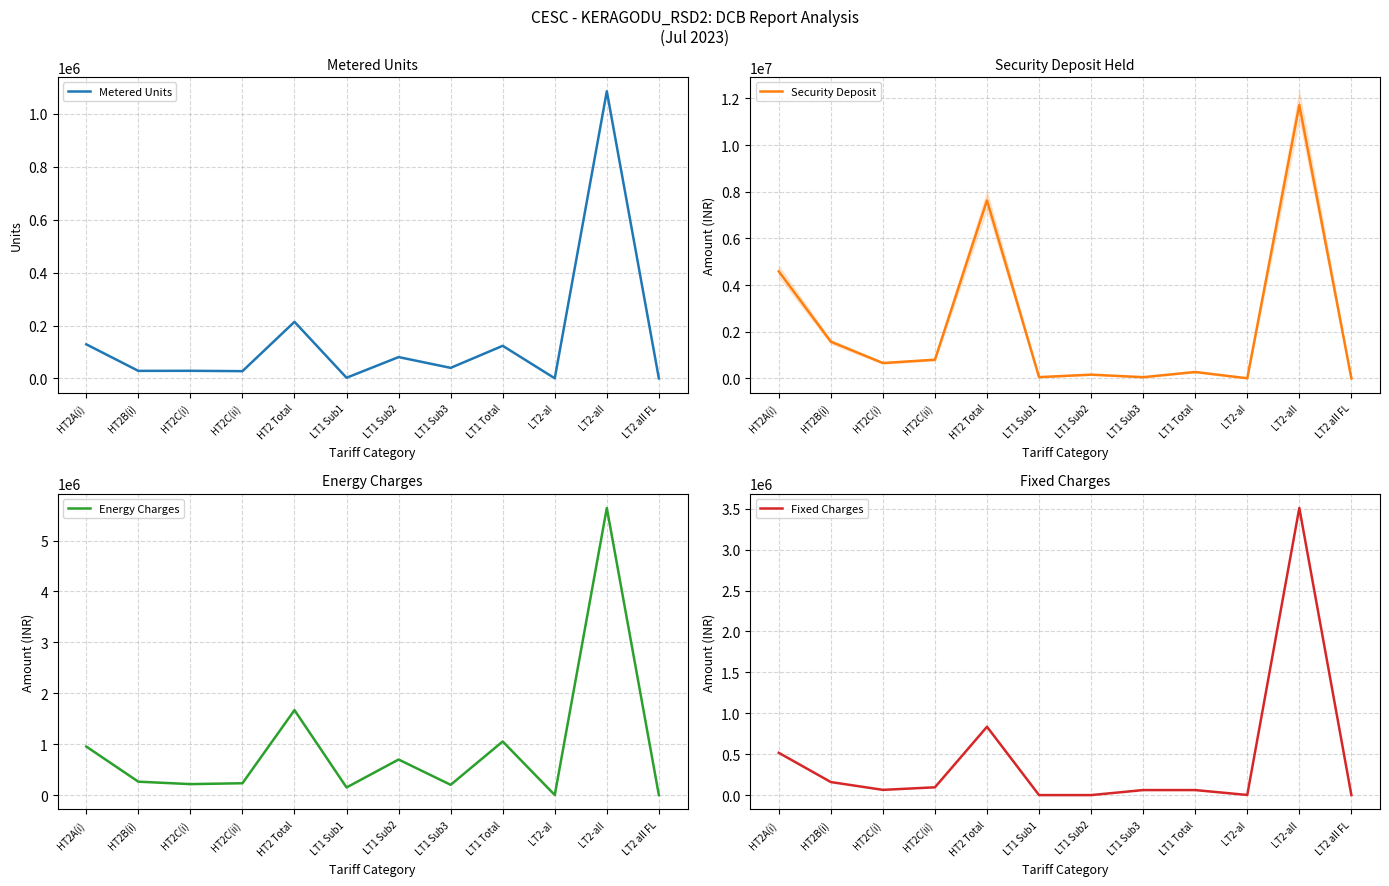

Reading right to left, list all the values displayed in this chart.

Metered Units: LT2 aII FL=191.0	LT2-aII=1085390.0	LT2-aI=550.0	LT1 Total=123345.0	LT1 Sub3=39981.0	LT1 Sub2=80737.0	LT1 Sub1=2627.0	HT2 Total=214023.0	HT2C(ii)=27520.0	HT2C(i)=28904.0	HT2B(i)=28610.0	HT2A(i)=128989.0
Security Deposit: LT2 aII FL=4040.0	LT2-aII=11719214.0	LT2-aI=8455.0	LT1 Total=277984.0	LT1 Sub3=55850.0	LT1 Sub2=164296.0	LT1 Sub1=57838.0	HT2 Total=7632275.0	HT2C(ii)=804303.0	HT2C(i)=661556.0	HT2B(i)=1576610.0	HT2A(i)=4589806.0
Energy Charges: LT2 aII FL=1247.0	LT2-aII=5638947.5	LT2-aI=2866.8	LT1 Total=1054042.6	LT1 Sub3=203040.8	LT1 Sub2=699860.3	LT1 Sub1=151141.5	HT2 Total=1669842.5	HT2C(ii)=233920.0	HT2C(i)=216770.6	HT2B(i)=264642.5	HT2A(i)=954509.3
Fixed Charges: LT2 aII FL=550.0	LT2-aII=3508642.3	LT2-aI=1540.0	LT1 Total=61471.3	LT1 Sub3=61471.3	LT1 Sub2=0.0	LT1 Sub1=0.0	HT2 Total=835075.0	HT2C(ii)=95200.0	HT2C(i)=63900.0	HT2B(i)=159375.0	HT2A(i)=516600.0